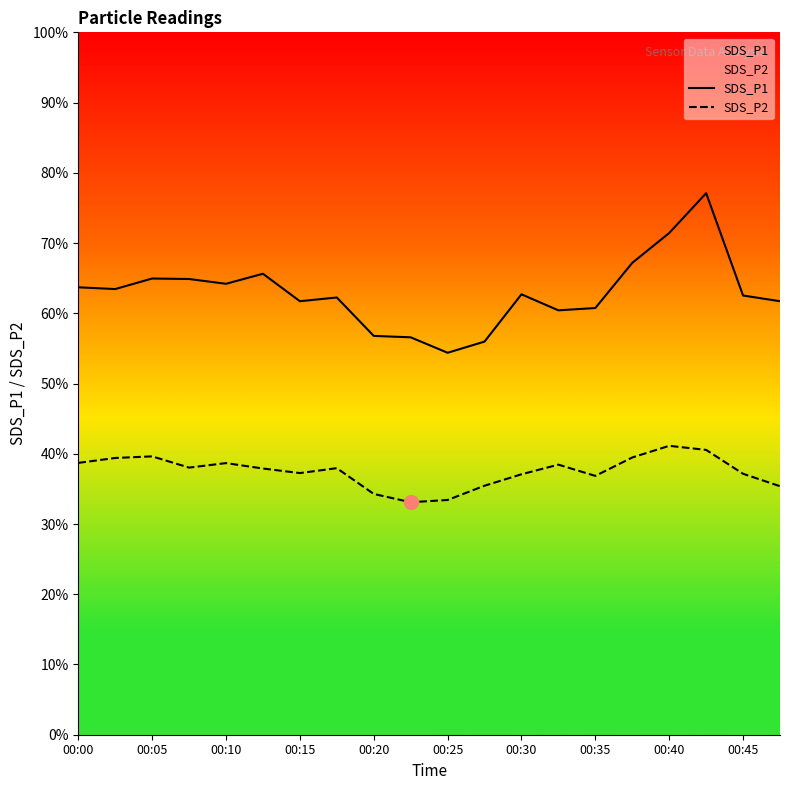

The SDS_P1 series shows 62.7 at 00:30. True or false?

True